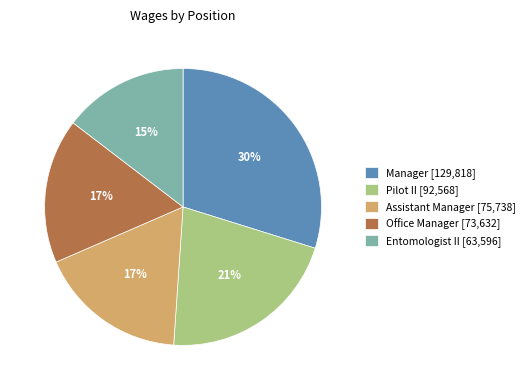

How many segments does this pie chart have?

5